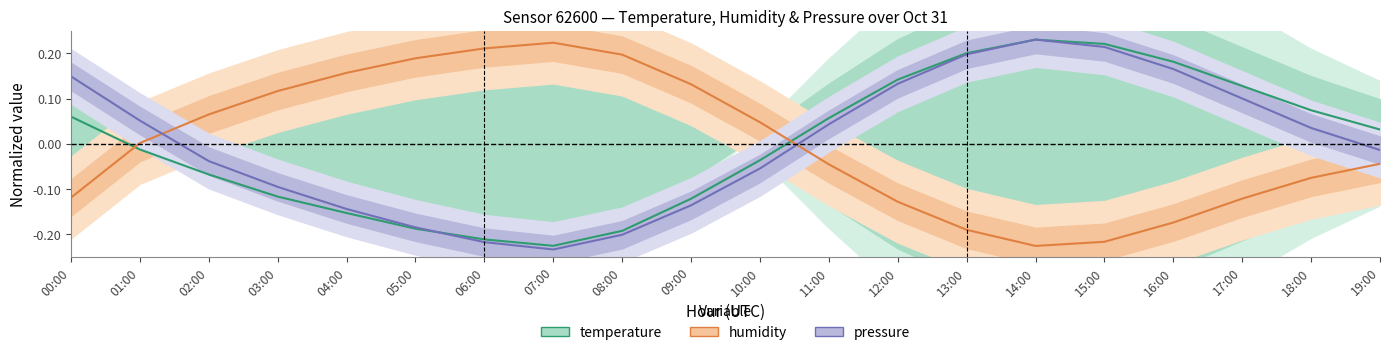

How many intersections are there between temperature and pressure?

3